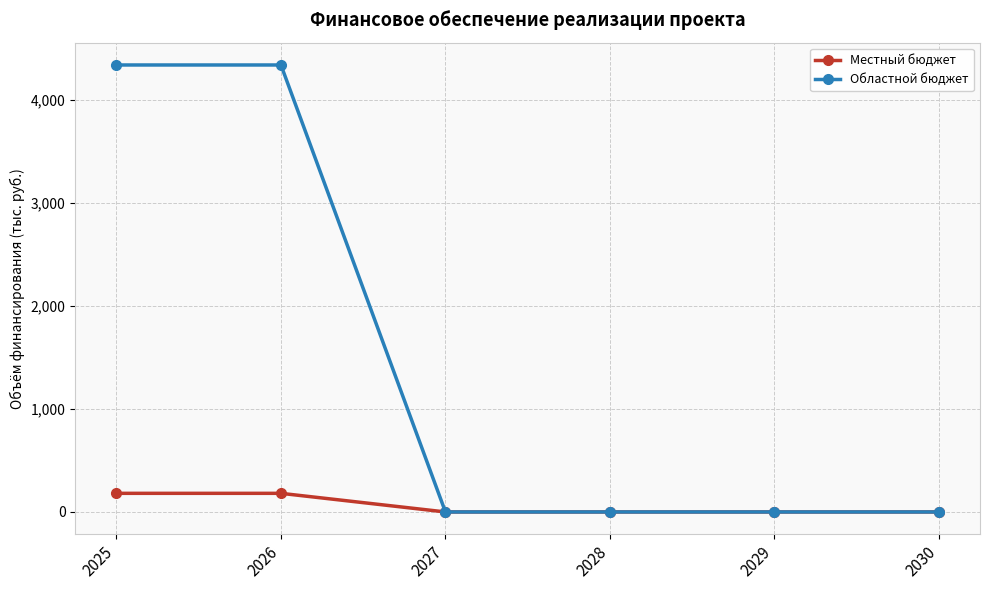

Rank the series by their average value, from highest to lowest.

Областной бюджет, Местный бюджет